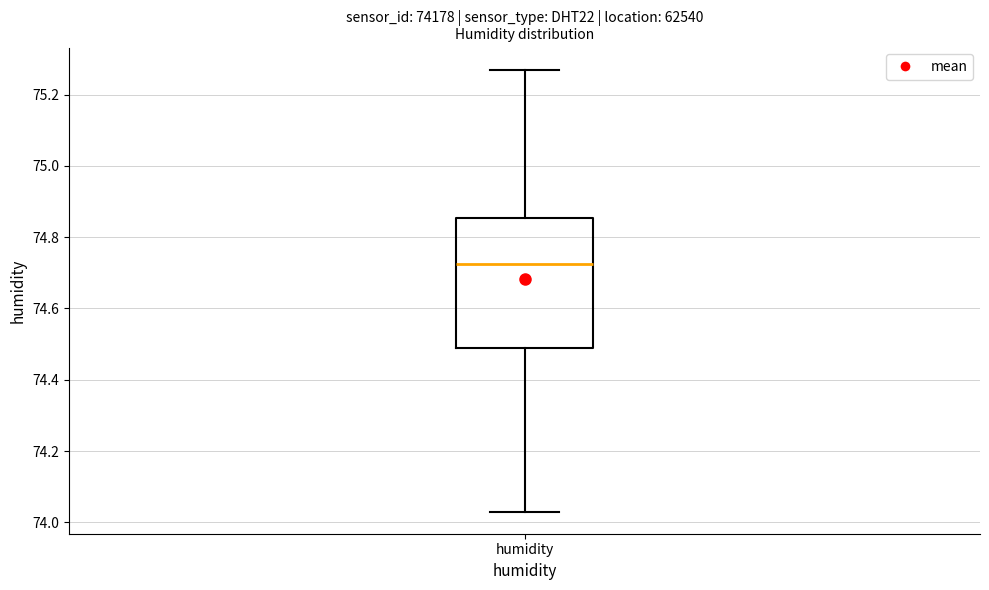

Where is the lower edge of the box for humidity on the y-axis? The values are not printed on the chart, so give them approximately, as read against the axis.

74.50